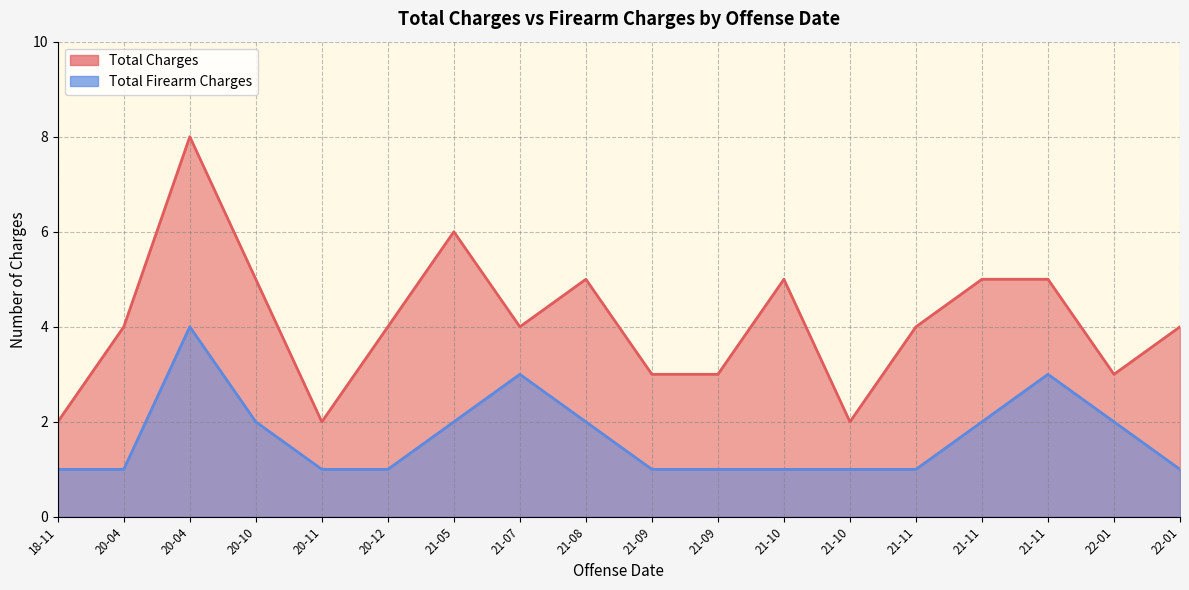

At 2021-09-24, list the series in order from largest to smallest.

Total Charges, Total Firearm Charges